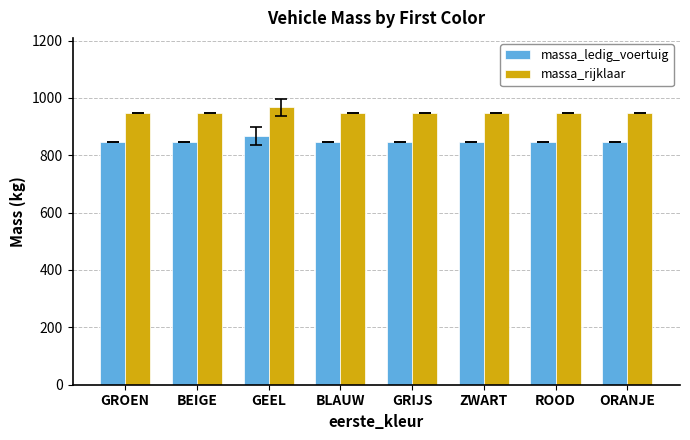

What is the value of the massa_rijklaar bar at the 8th from the left?

946.0